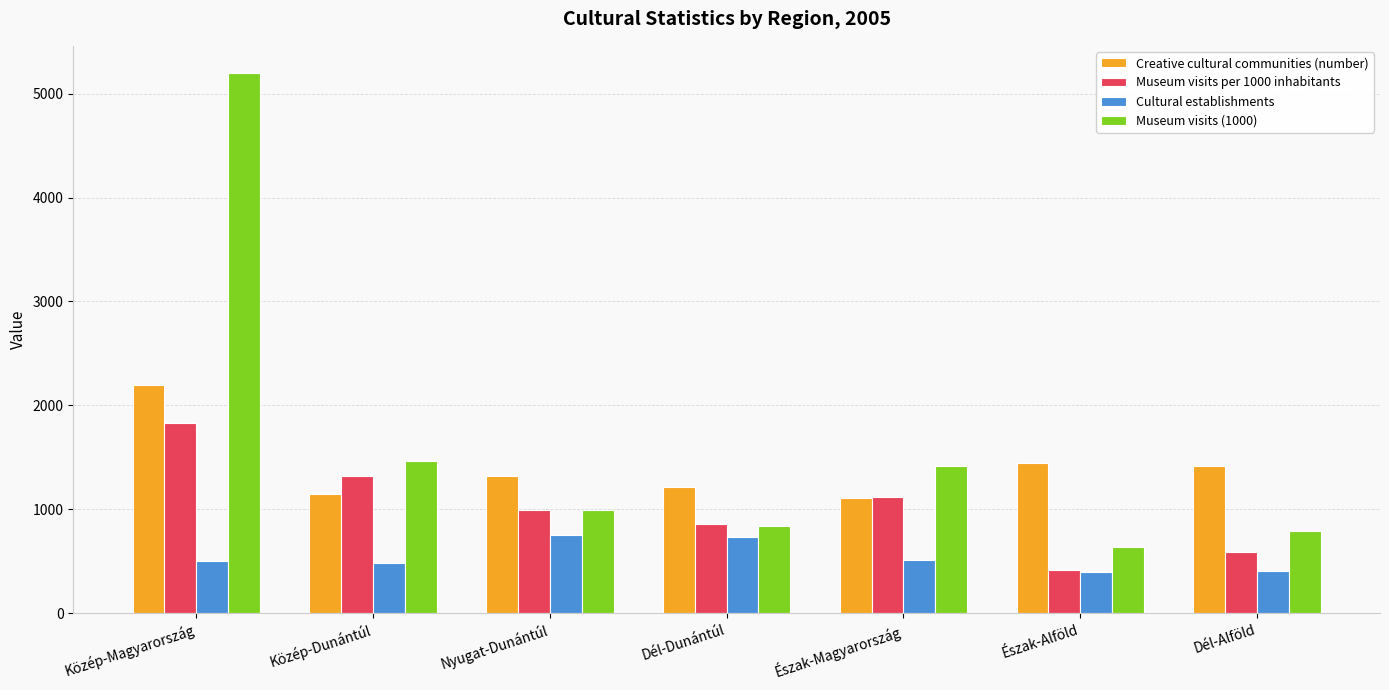

What is the label of the 2nd bar from the right?

Észak-Alföld